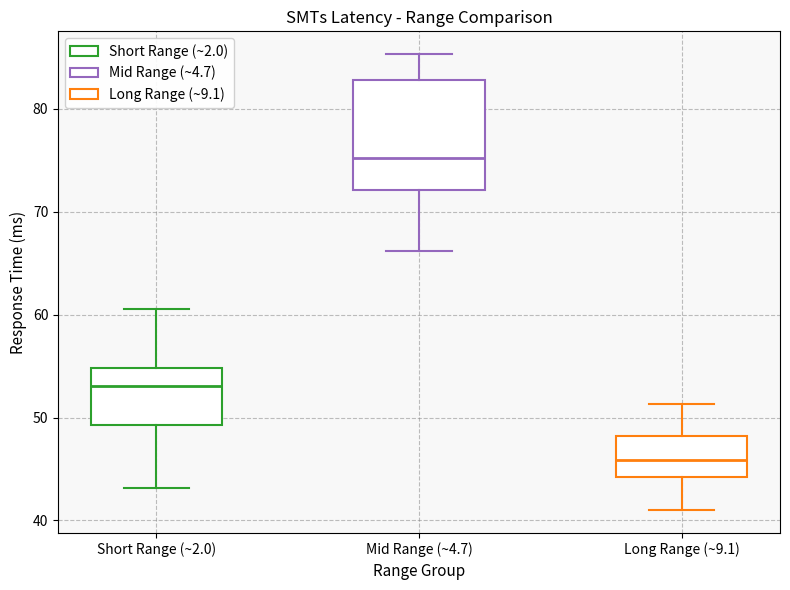

Comparing the boxes themselves (not the whiskers), which one is the tallest?

Mid Range (~4.7)